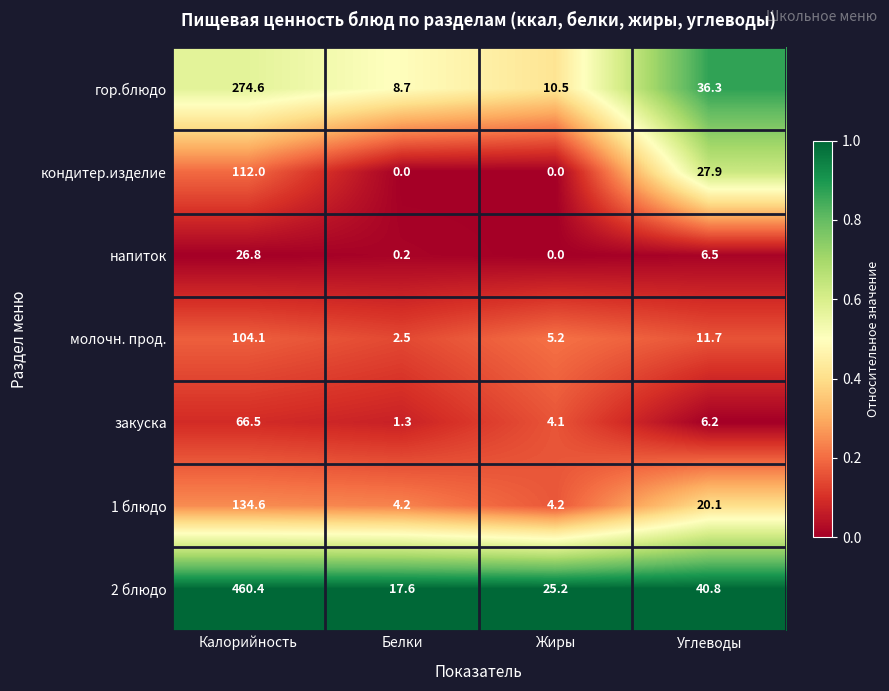

What is the sum of all закуска values?

78.1